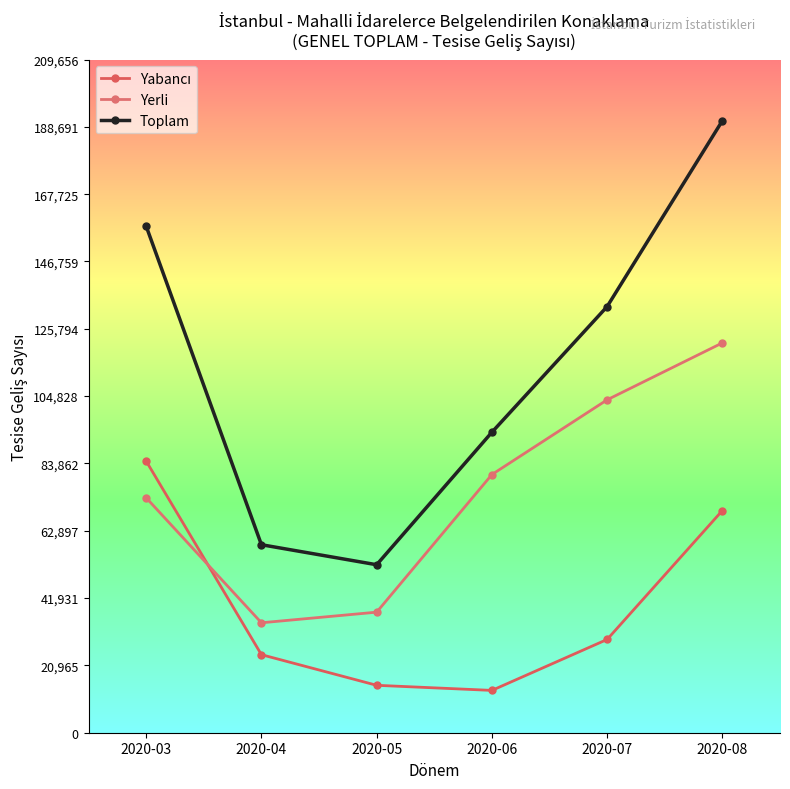

Is this an area chart (filled region under the line)?

No